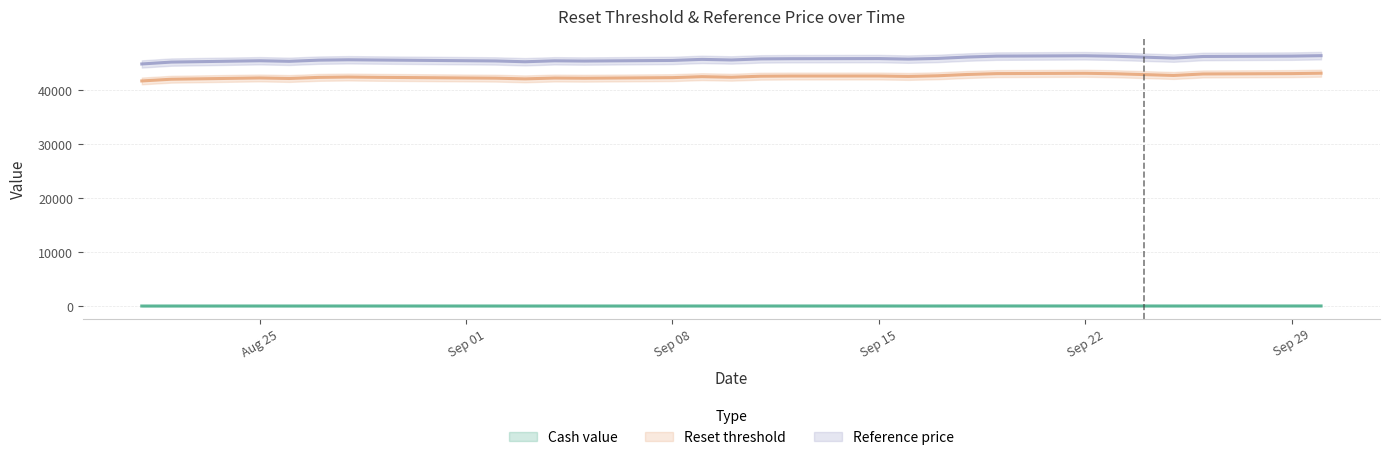

The value of Reference price at 2025-09-11 is 45799.5. True or false?

True